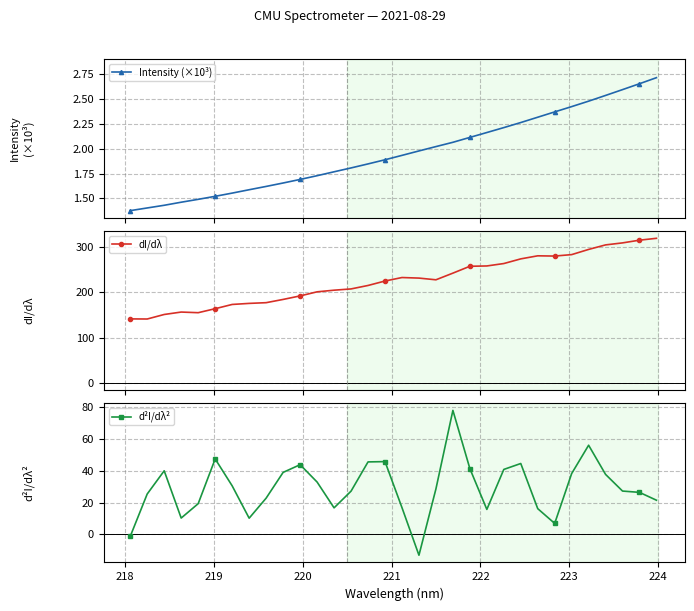

How many values in d²I/dλ² are above zero?

30